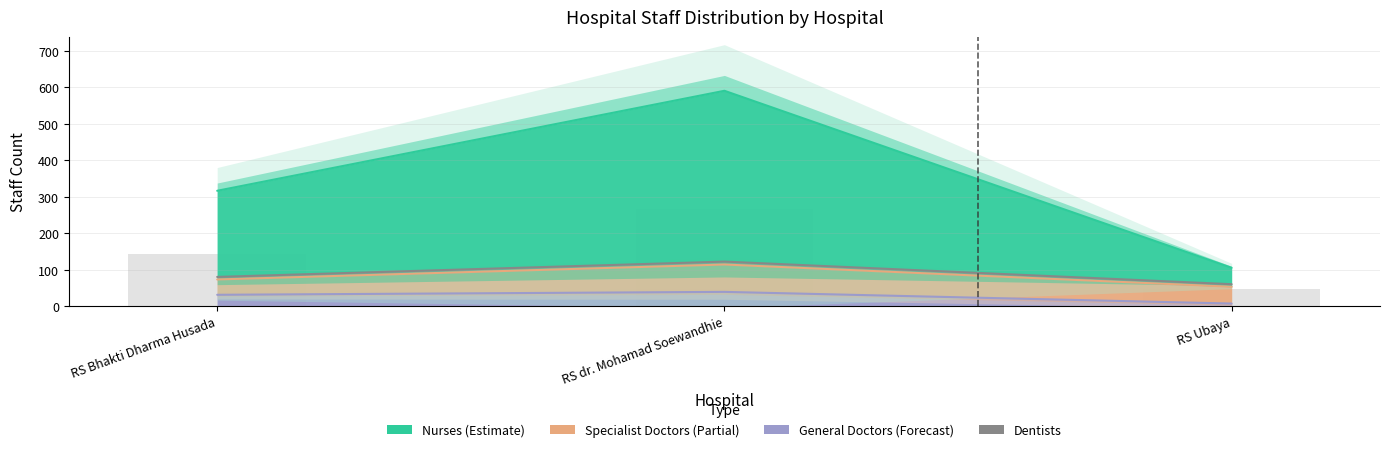

What is the label of the 2nd bar from the right?

RS dr. Mohamad Soewandhie